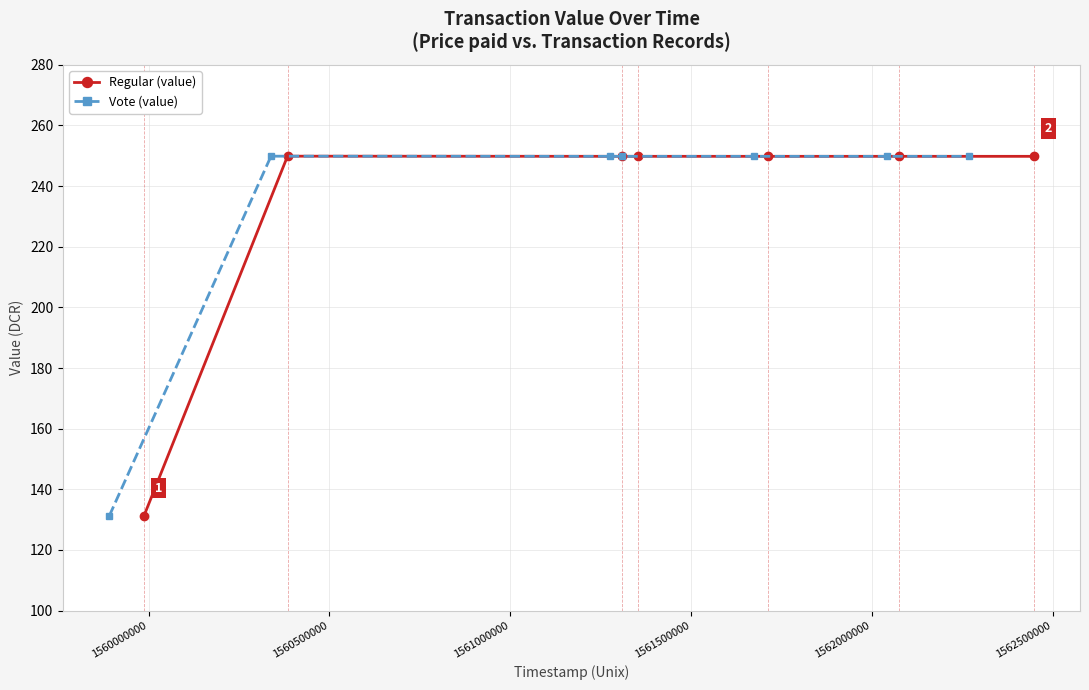

The value of Regular (value) at 1562000000 is 249.8. True or false?

True